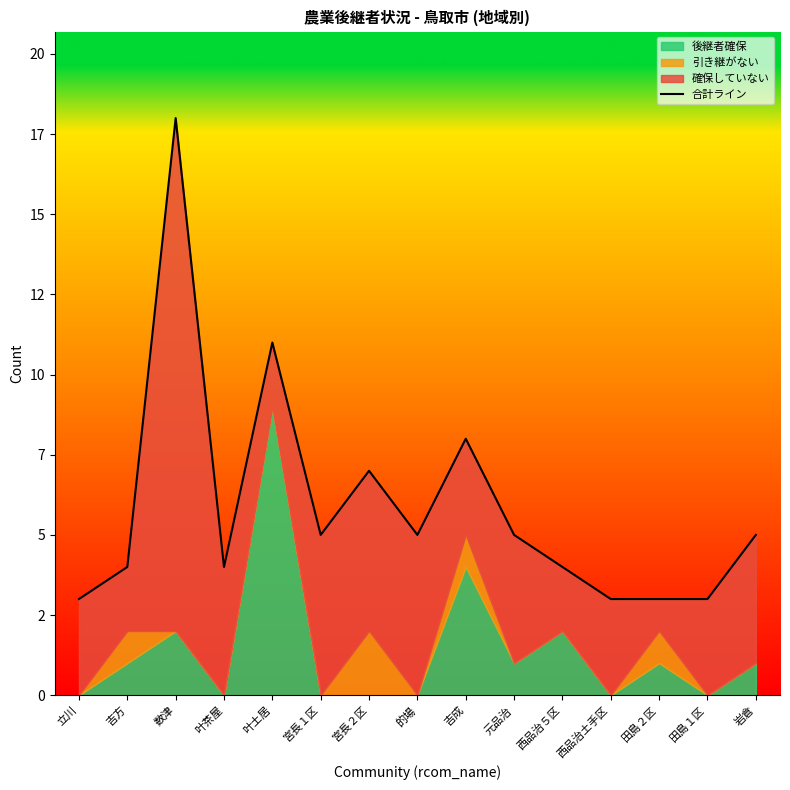

What is the sum of the values at 叶茶屋 and 吉成?

12